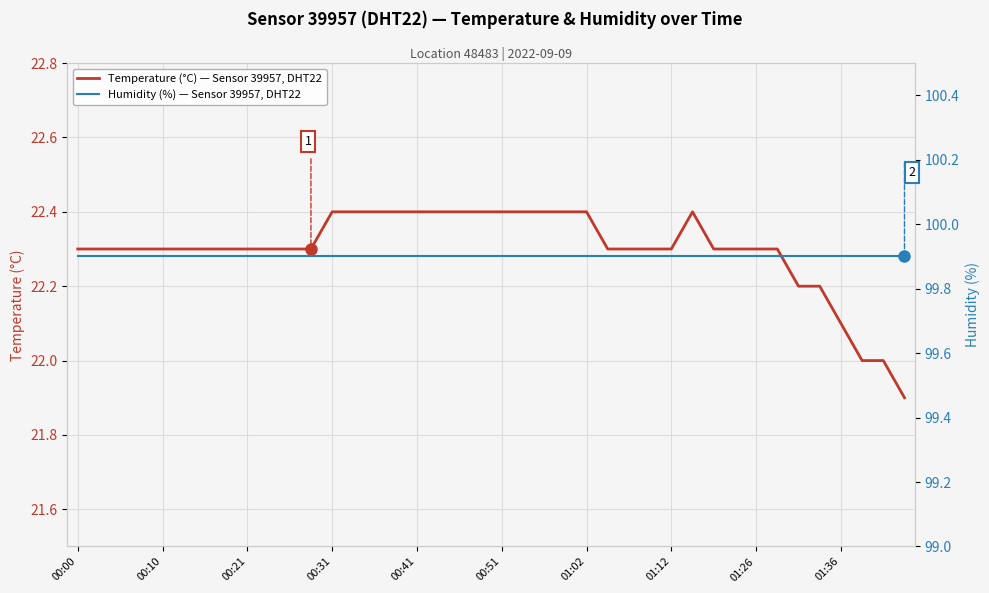

True or false: Humidity (%) — Sensor 39957, DHT22 and Temperature (°C) — Sensor 39957, DHT22 intersect in this chart.

False